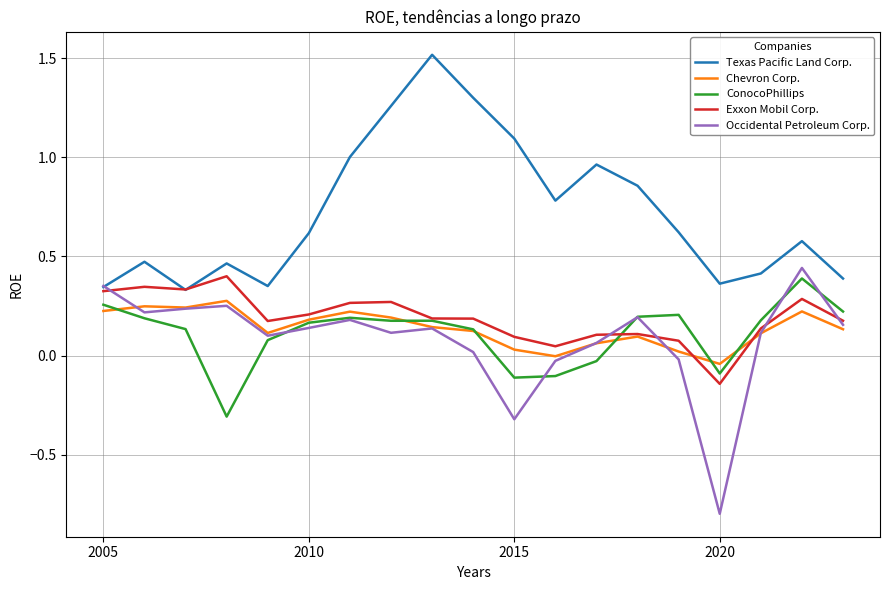

What is the maximum value shown in the chart?

1.5